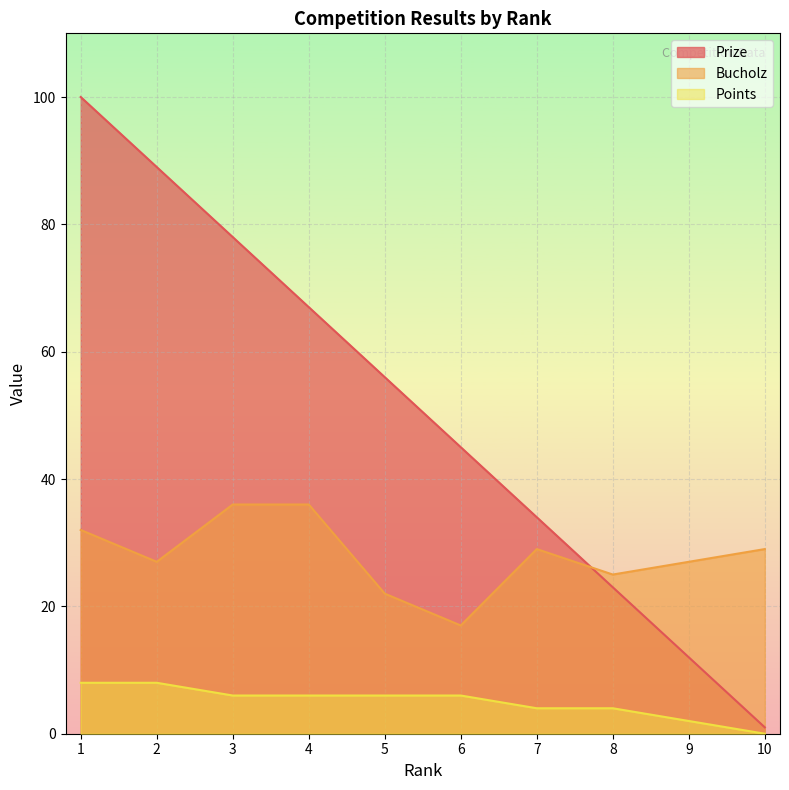

List the series in order of their peak value, lowest first.

Points, Bucholz, Prize